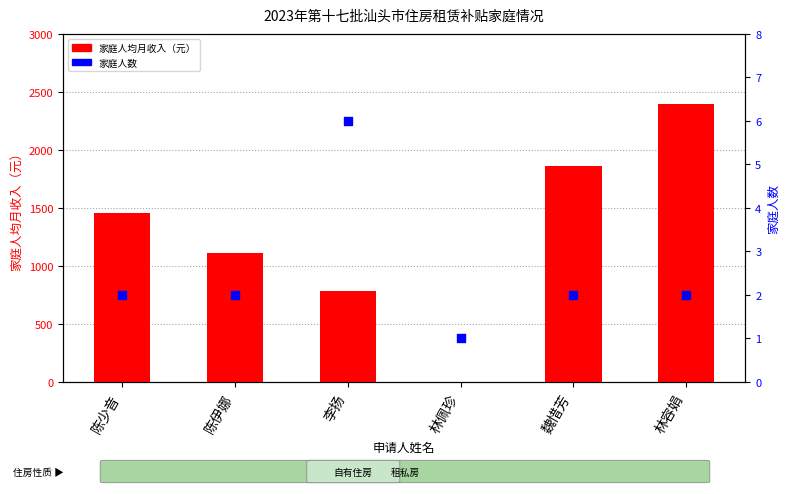

Which series contains the highest Y value?

家庭人均月收入（元）